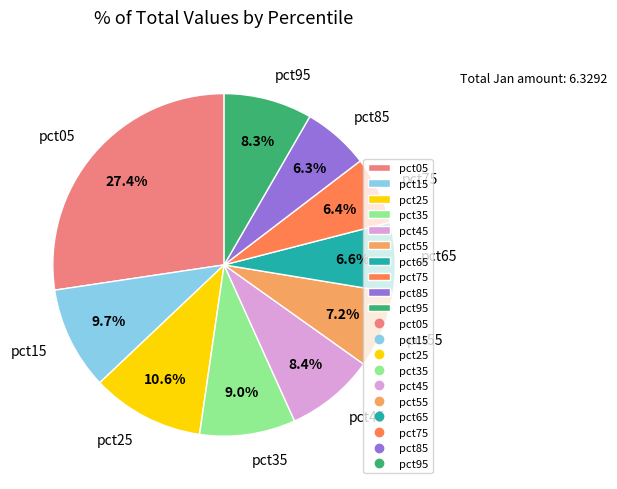

Count the number of slices in the pie.

10